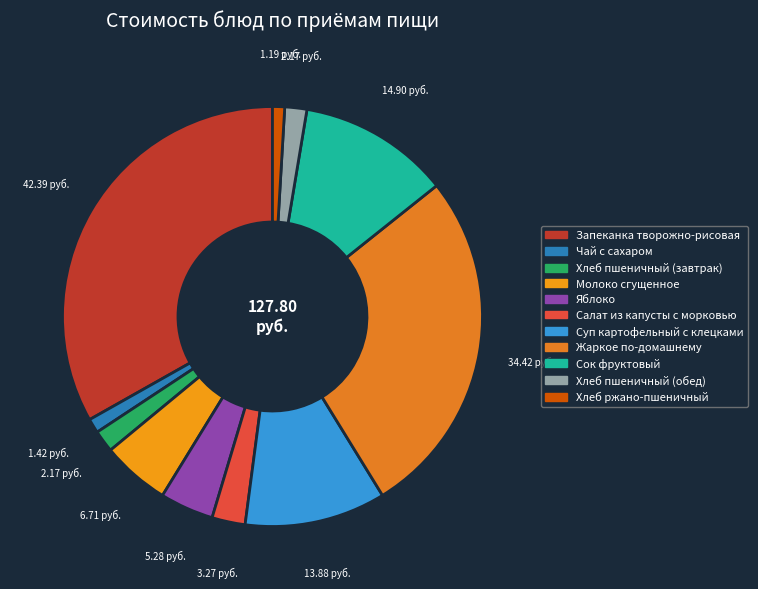

How many segments does this pie chart have?

11